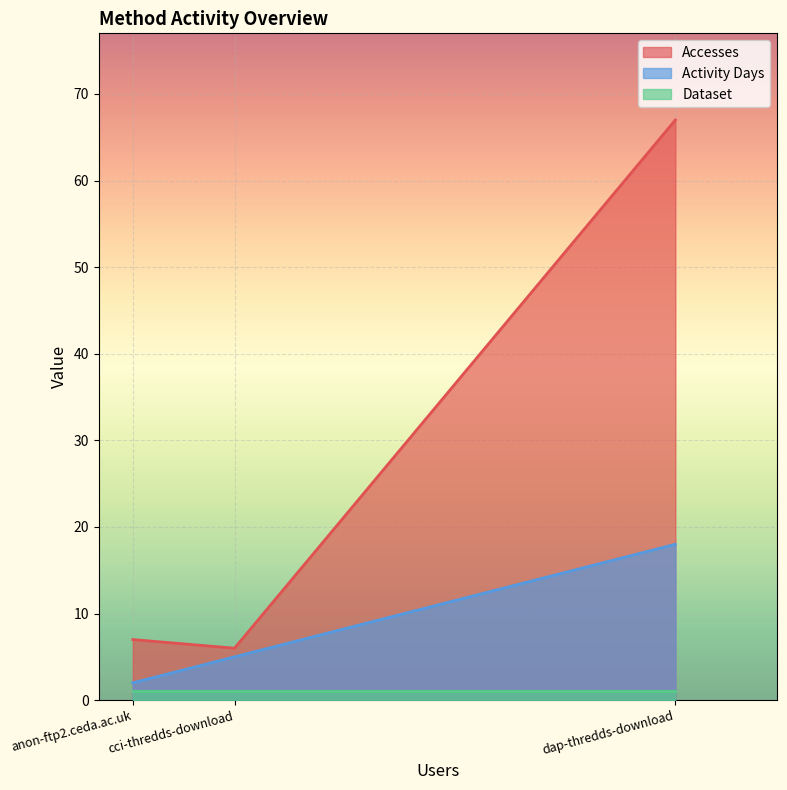

At which category is the sum across all series the highest?

dap-thredds-download